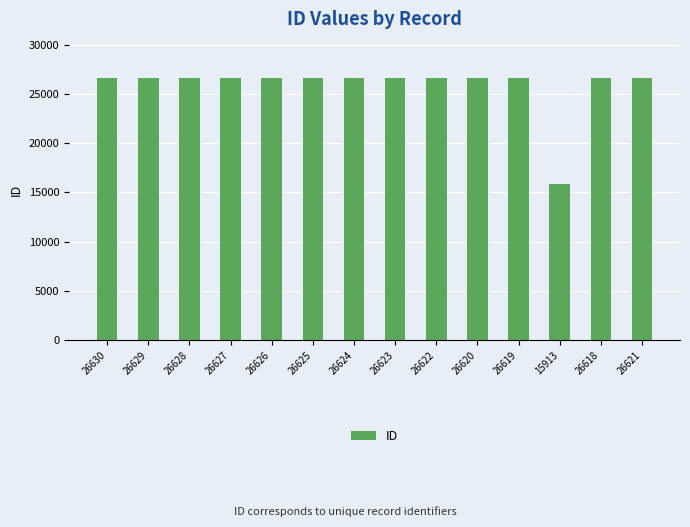

What is the ratio of the value at 26623 to the value at 26630?

1.0